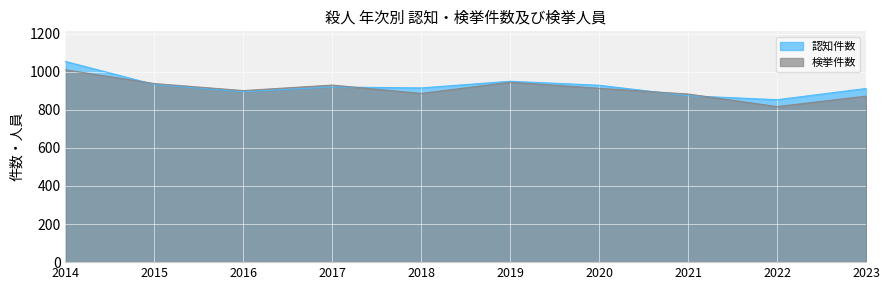

What is the spread (max minus min) of values at 2021?

9